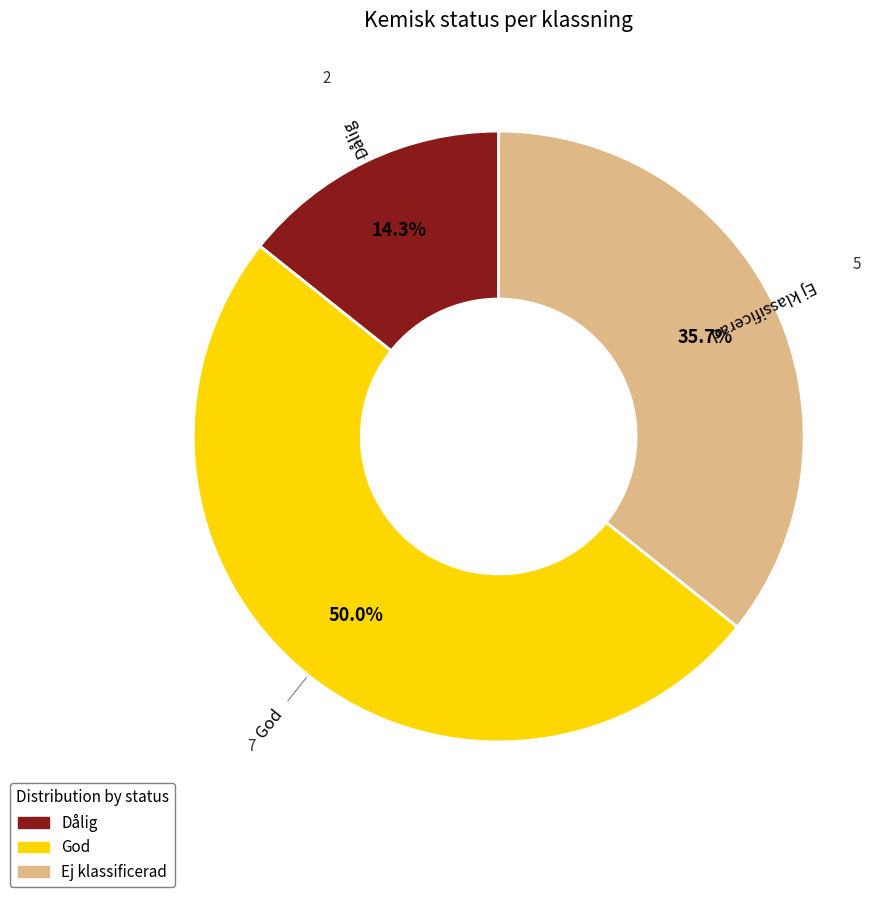

Is it true that Ej klassificerad is 36% of the pie?

True